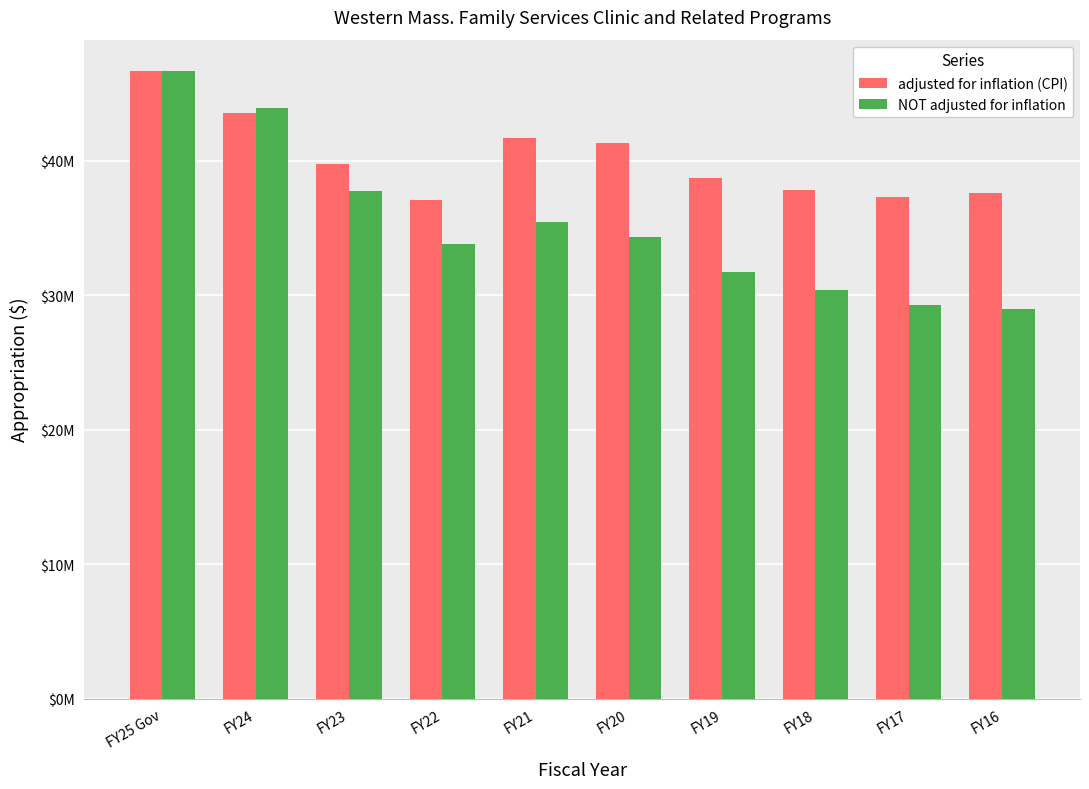

Which category has the highest value in the adjusted for inflation (CPI) series?

FY25 Gov